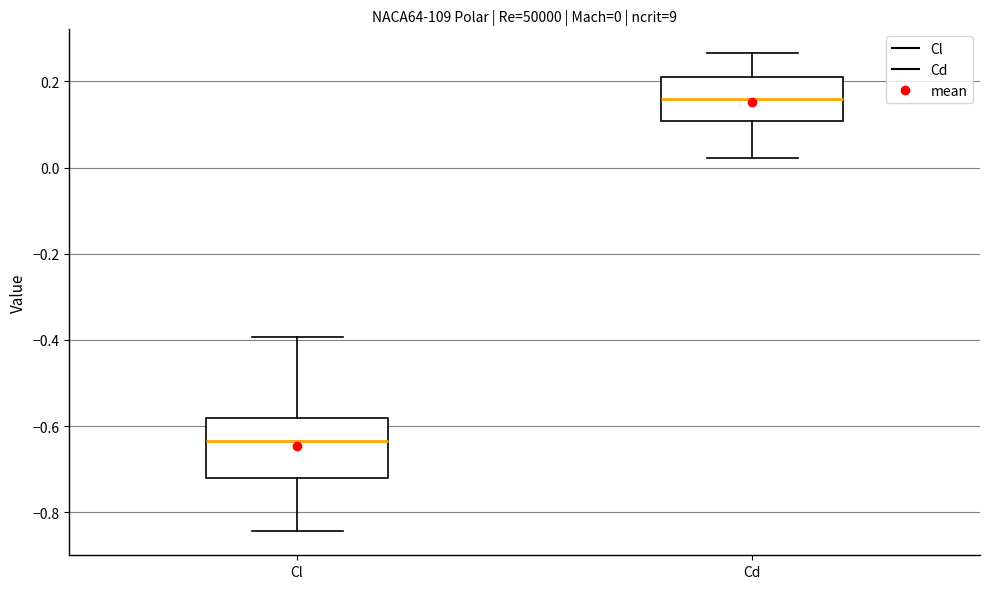

Which box has the highest median line?

Cd